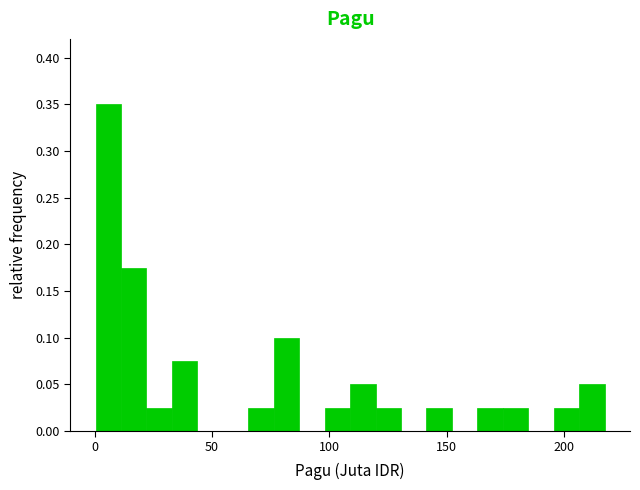

Read against the x-axis, roughly where is the centre of the tallest bar?

5